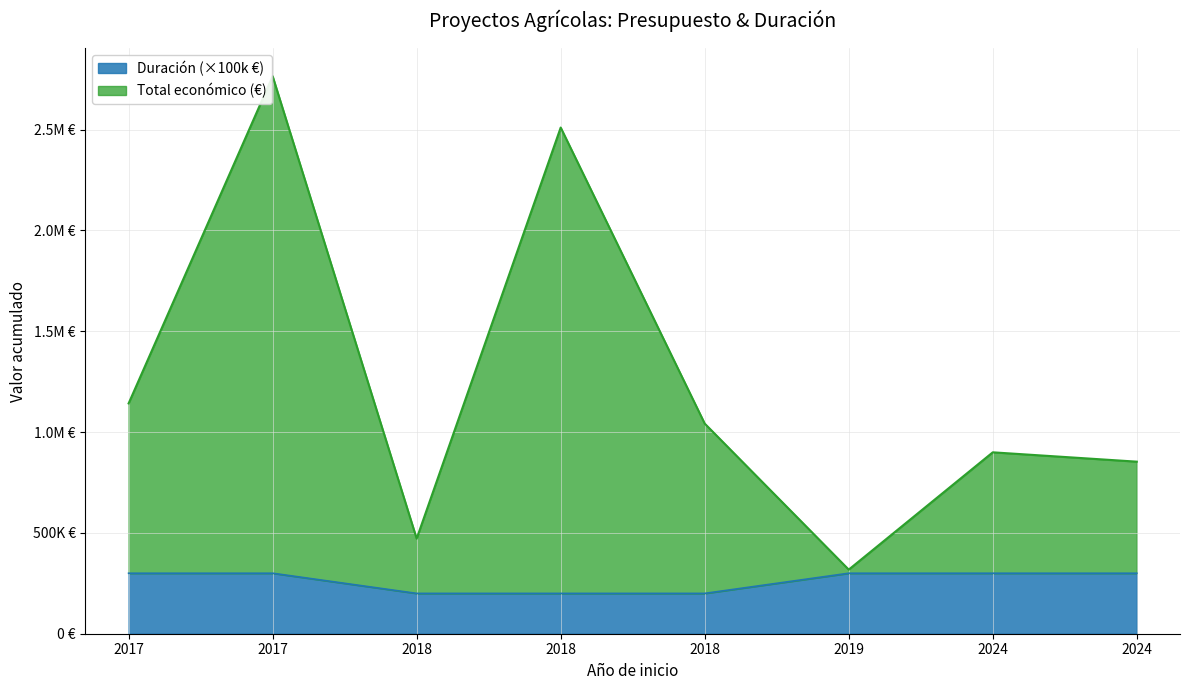

What is the sum of all values?

10000831